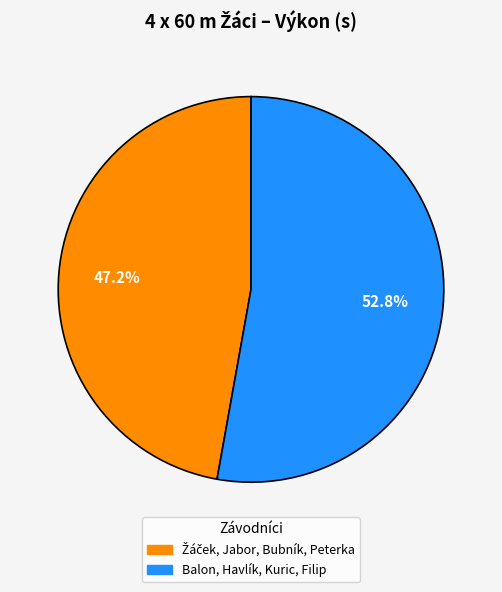

What is the largest slice in the pie chart?

Balon, Havlík, Kuric, Filip